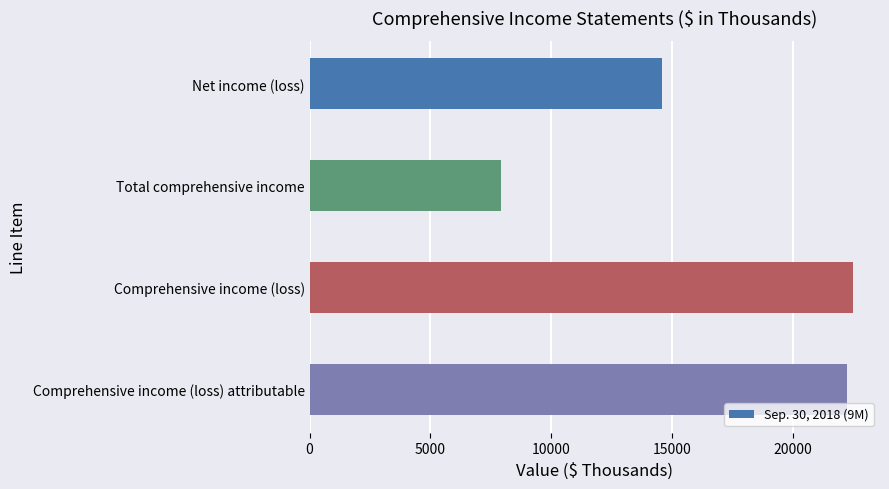

Does the chart contain stacked bars?

No